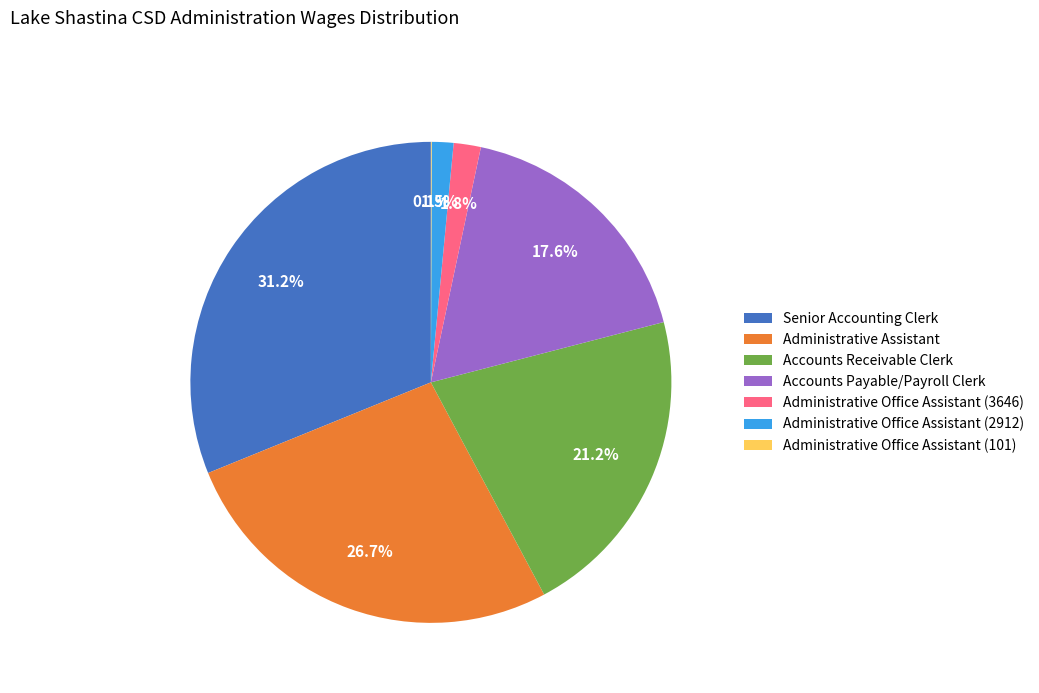

To the nearest percent, what portion does Accounts Receivable Clerk represent?

21%